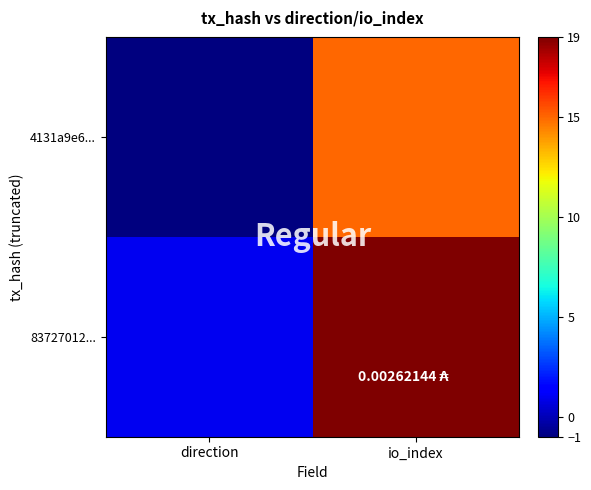

What is the minimum value shown in the chart?

-1